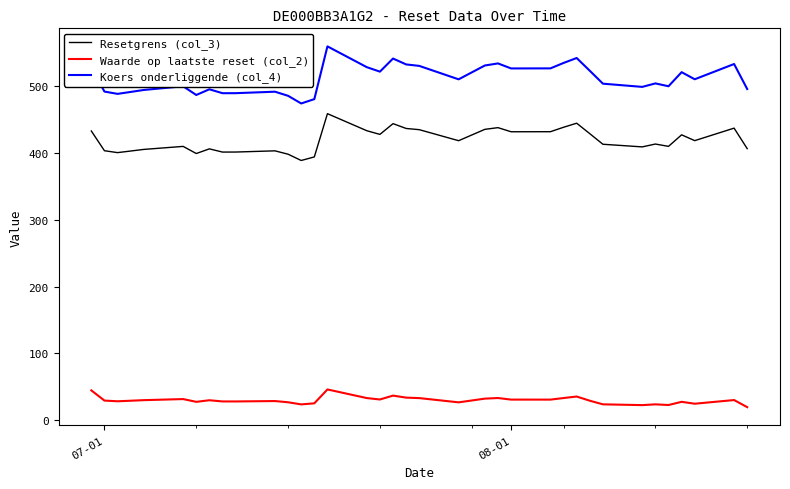

Which series has the widest spread of values?

Koers onderliggende (col_4)